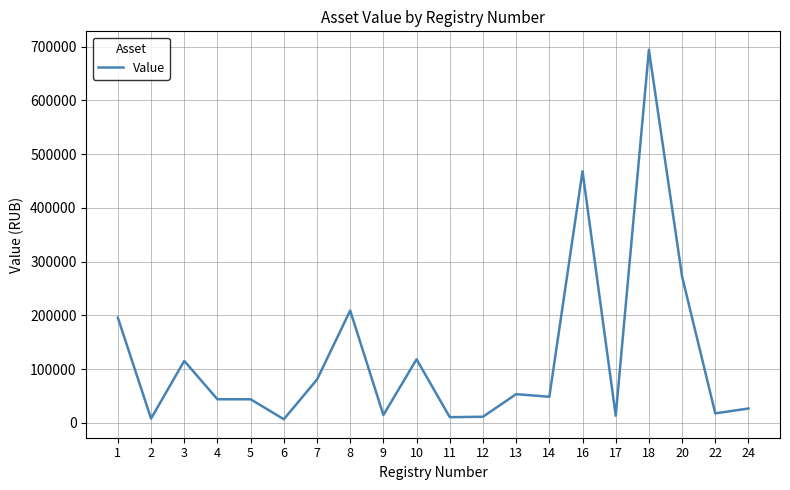

Which category has the highest value across all series?

18